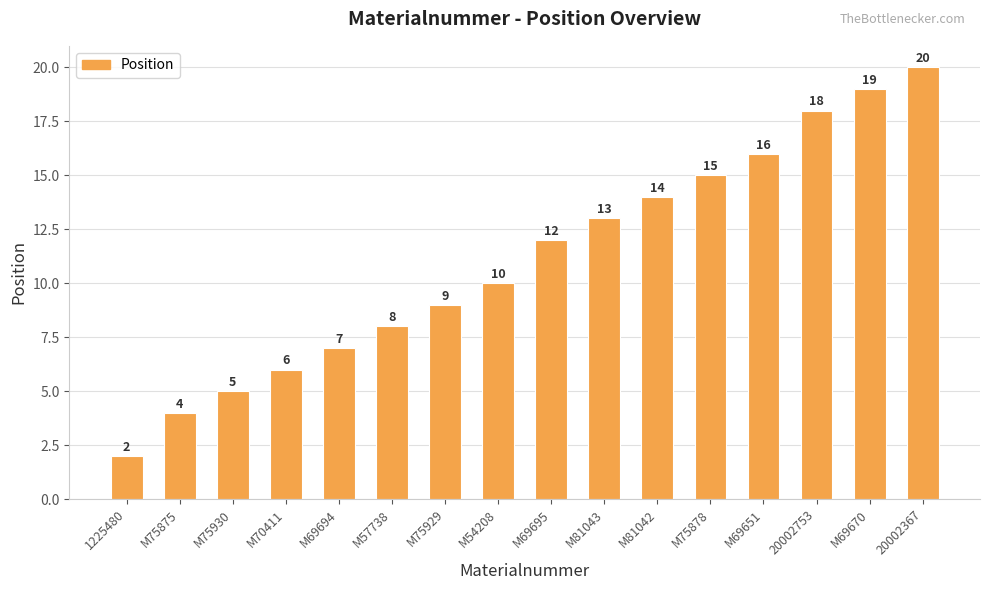

What value does the data have at M69695, to the nearest 5?

10